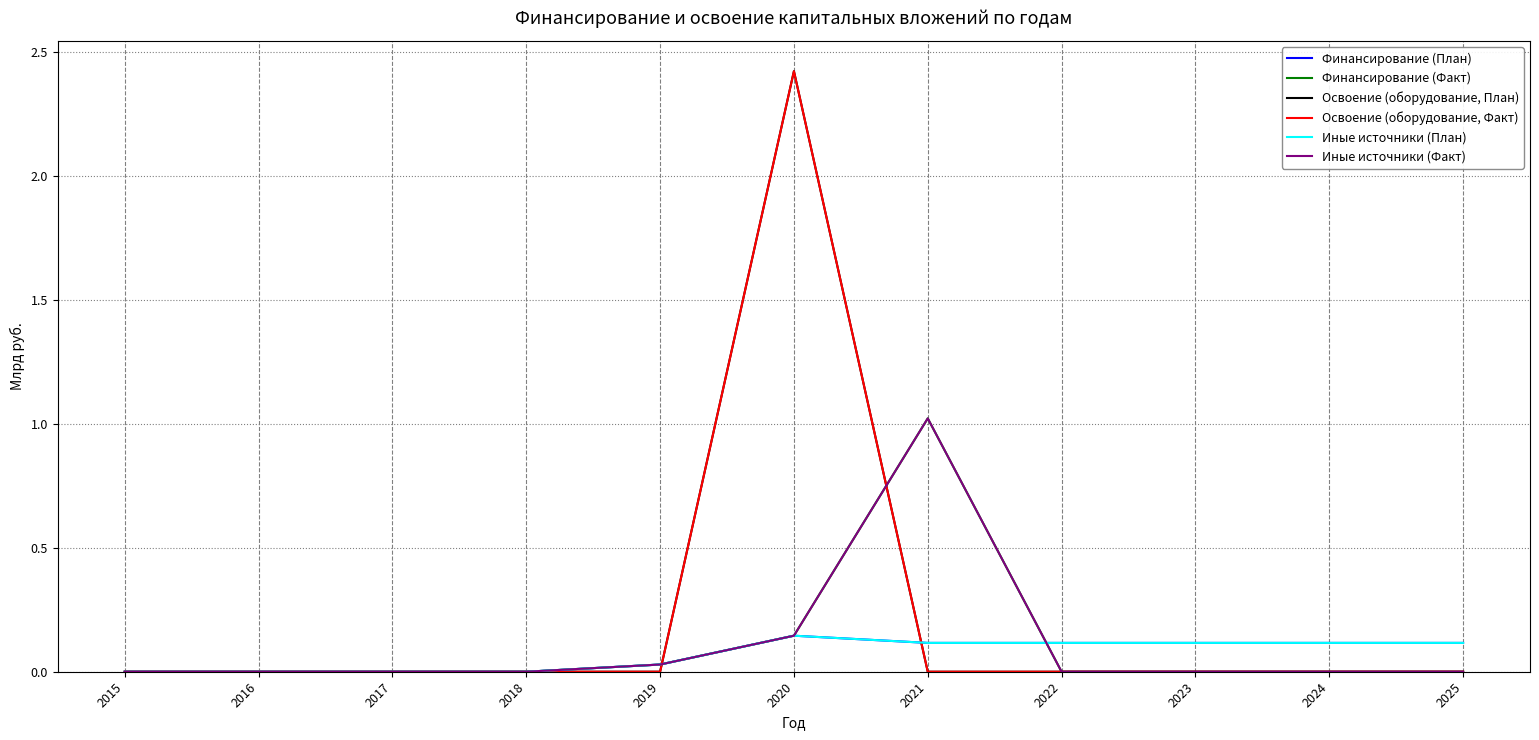

What is the difference between the maximum and minimum values in the Финансирование (План) series?

0.1